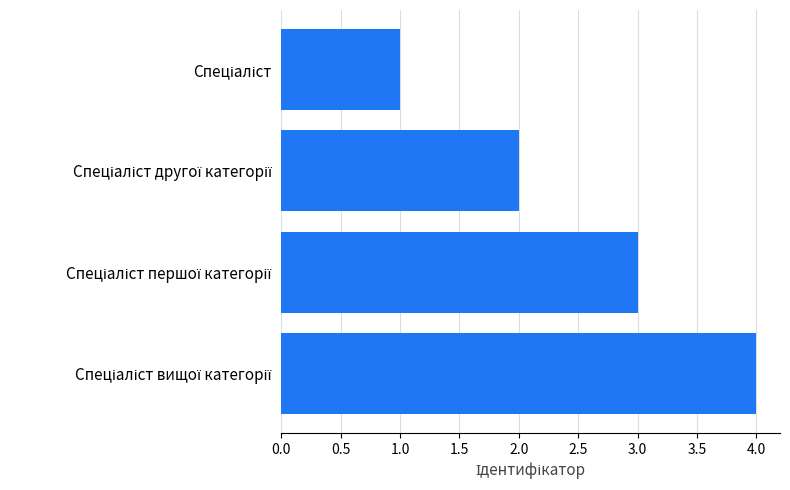

What is the maximum value shown in the chart?

4